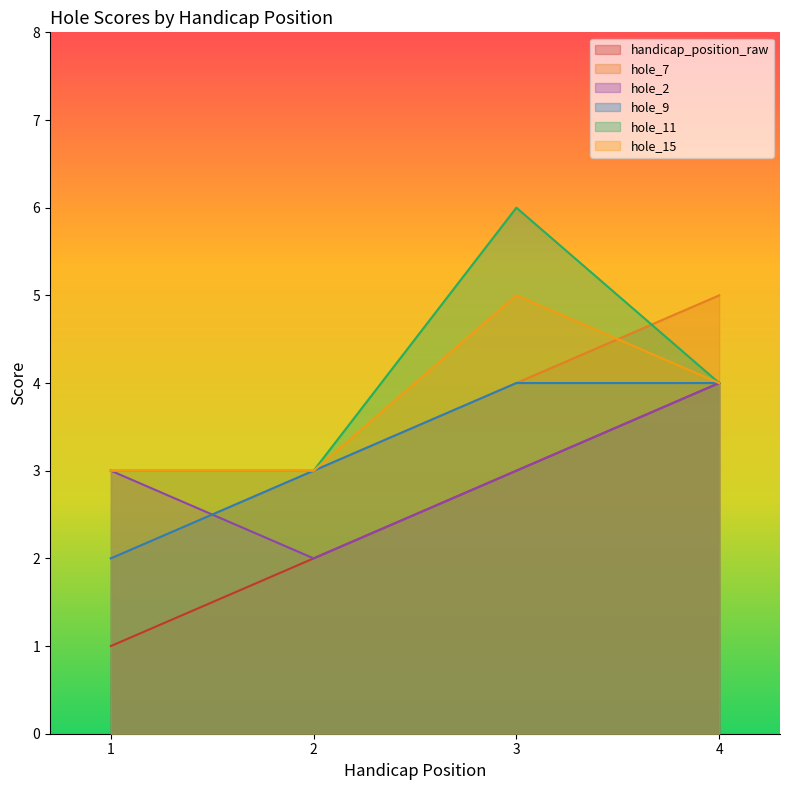

Which series has the largest total across all categories?

hole_11